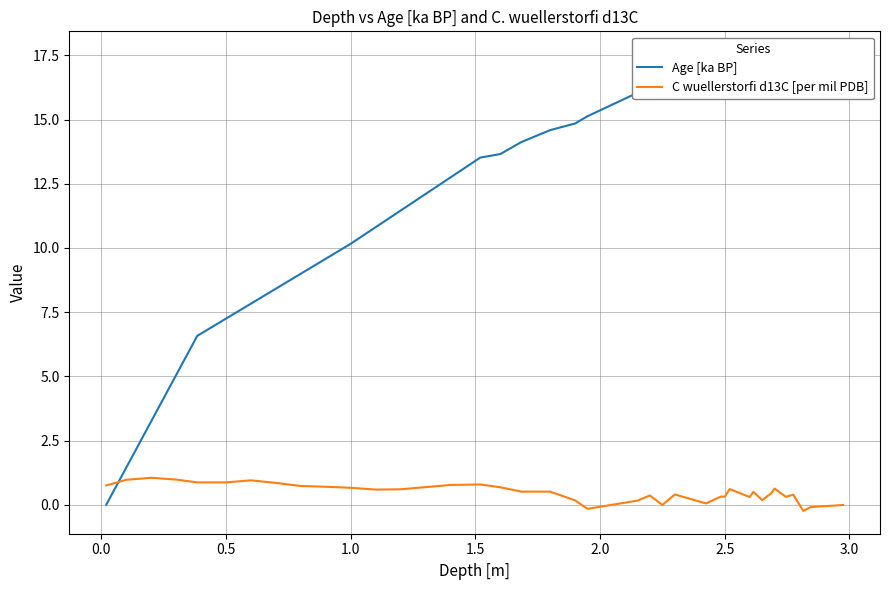

How many values in the C wuellerstorfi d13C [per mil PDB] series exceed 0?

34